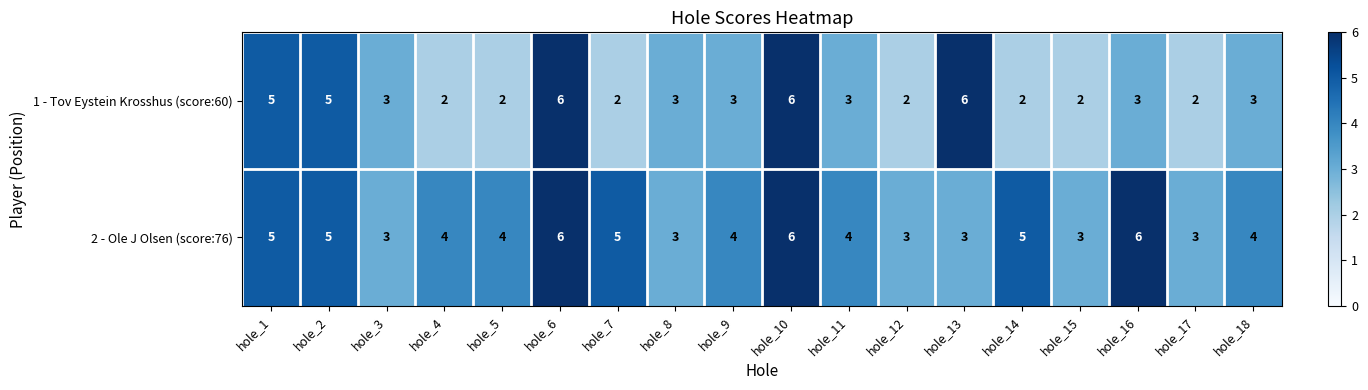

What is the lowest value of the 2 - Ole J Olsen (score:76) series?

3